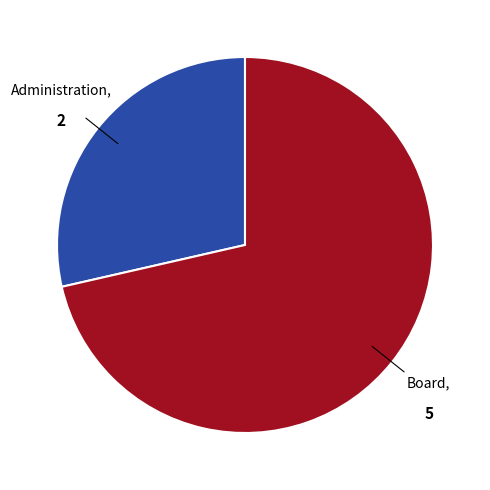

Does any single category account for the majority?

Yes